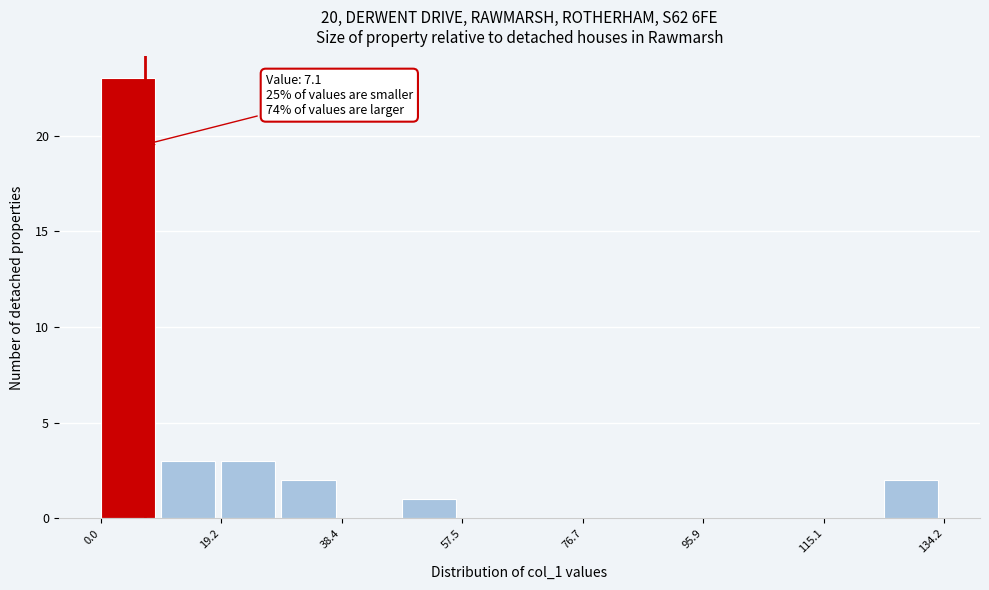

Which range on the x-axis has the tallest bar?

0 to 10